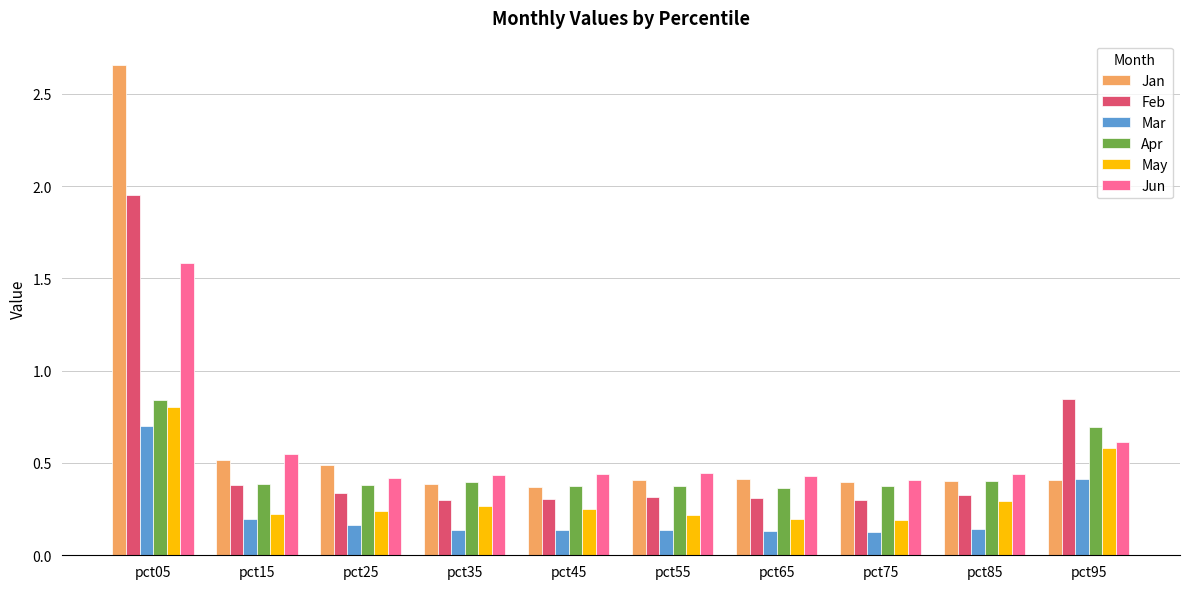

What is the total value across all series at pct95?

3.6